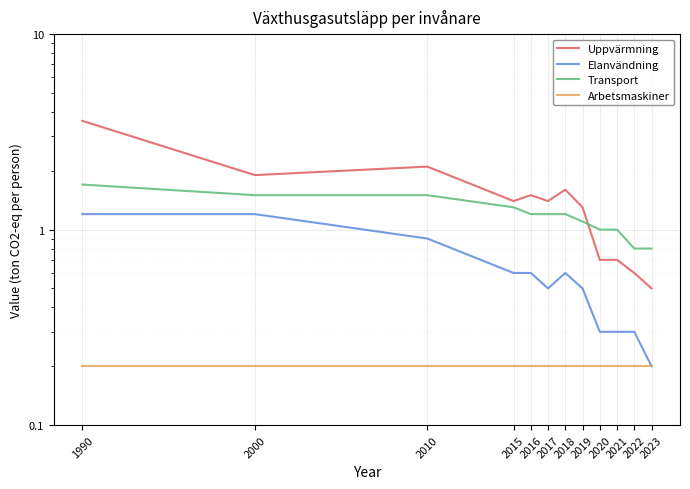

At how many categories does at least one series exceed 0?

12